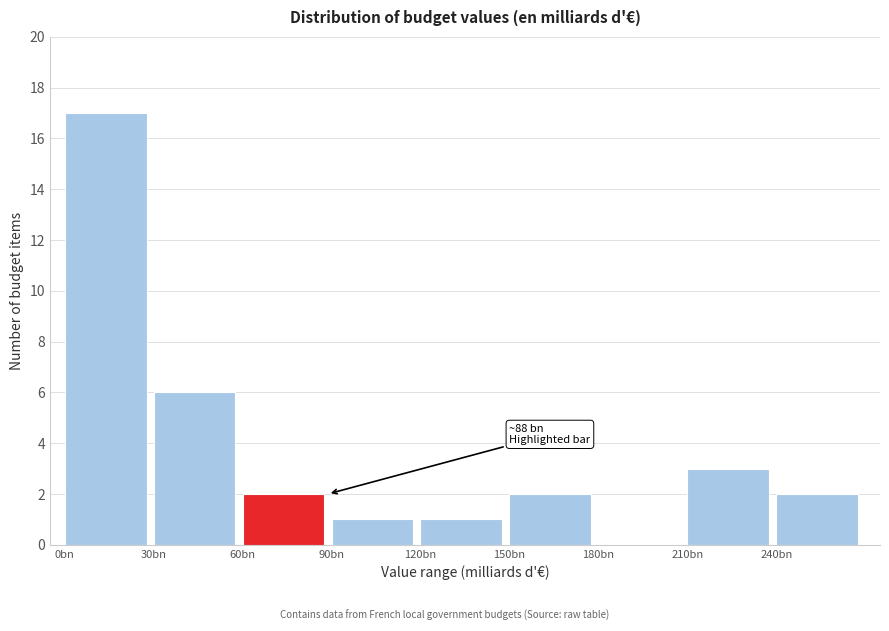

Reading right to left, extract all data points from this chart.

240bn=2	210bn=3	180bn=0	150bn=2	120bn=1	90bn=1	60bn=2	30bn=6	0bn=17